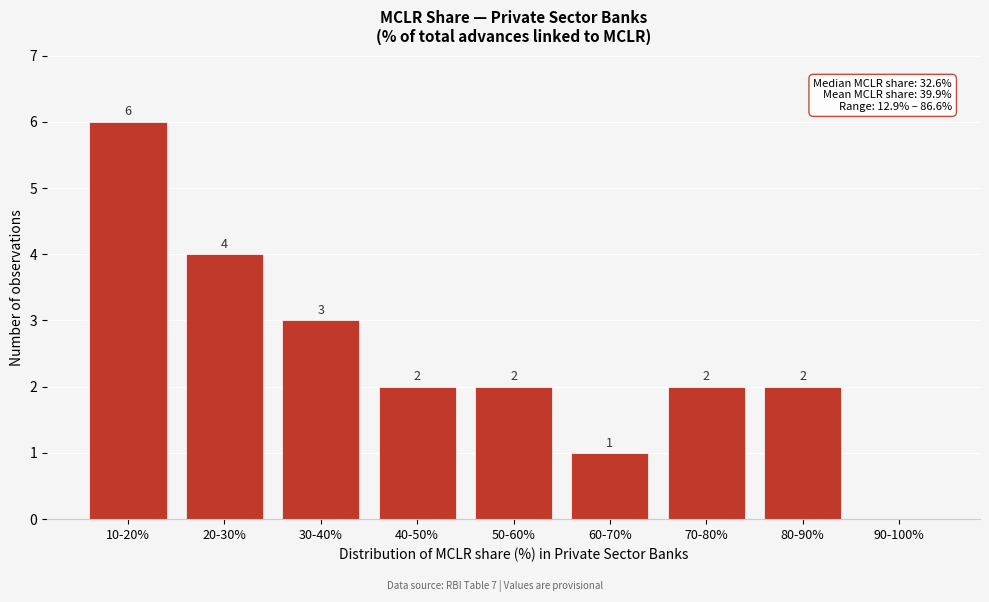

Reading left to right, transcribe all the data shown in this chart.

10-20%=6	20-30%=4	30-40%=3	40-50%=2	50-60%=2	60-70%=1	70-80%=2	80-90%=2	90-100%=0